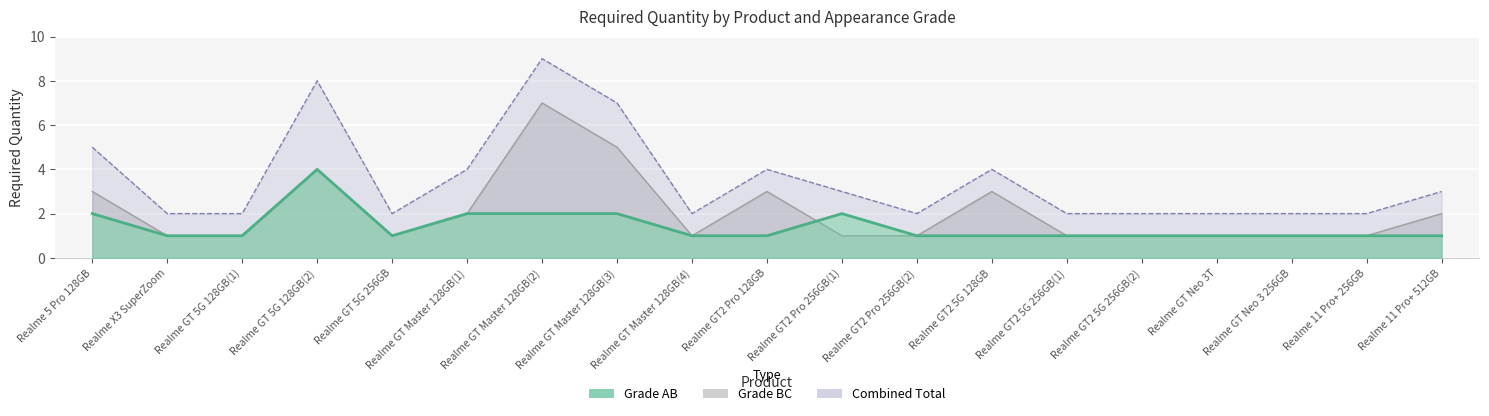

How many intersections are there between Grade BC and Grade AB?

1